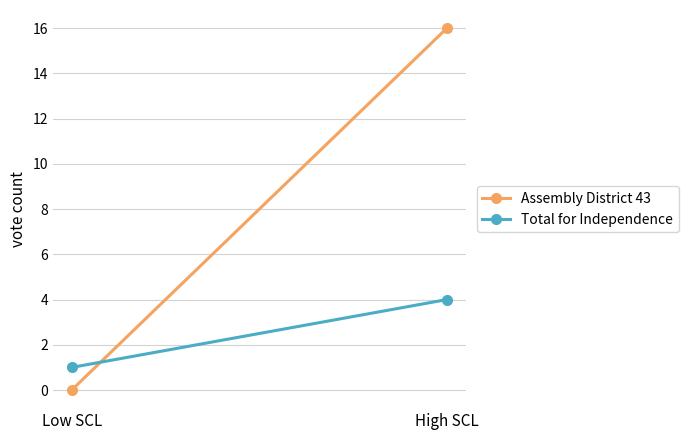

What is the spread (max minus min) of values at High SCL?

12